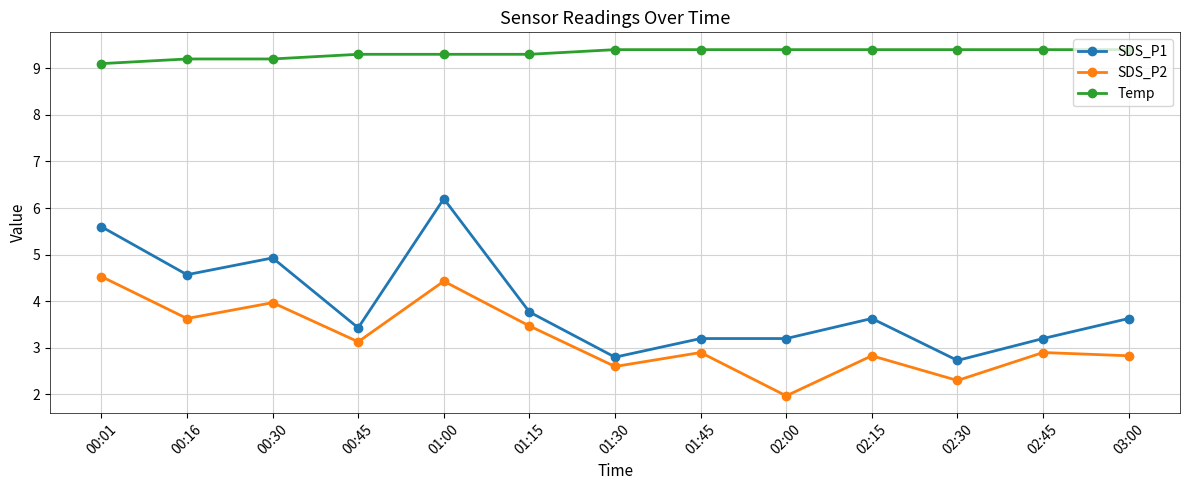

What is the total value across all series at 03:00?

15.9